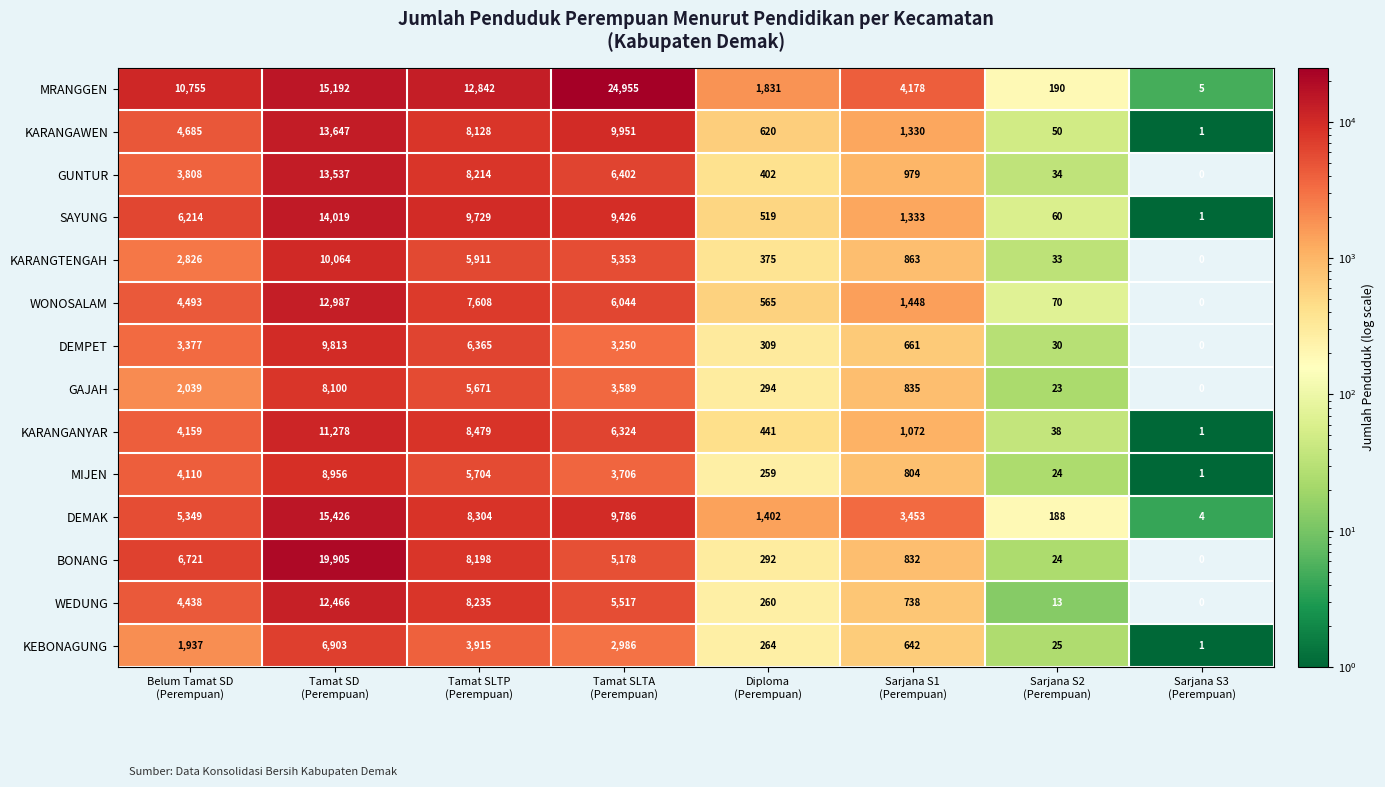

Which series has the largest total across all categories?

MRANGGEN